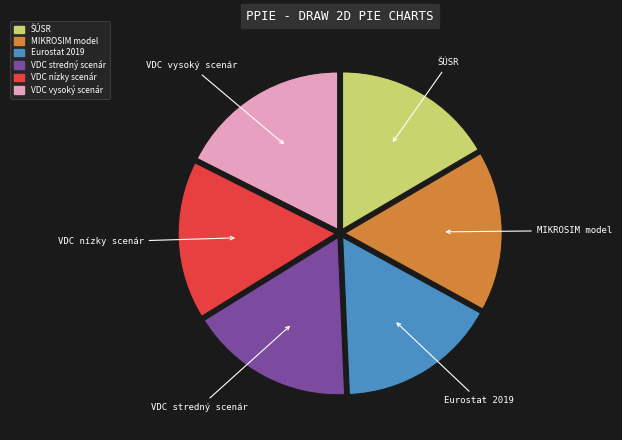

Does any single category account for the majority?

No